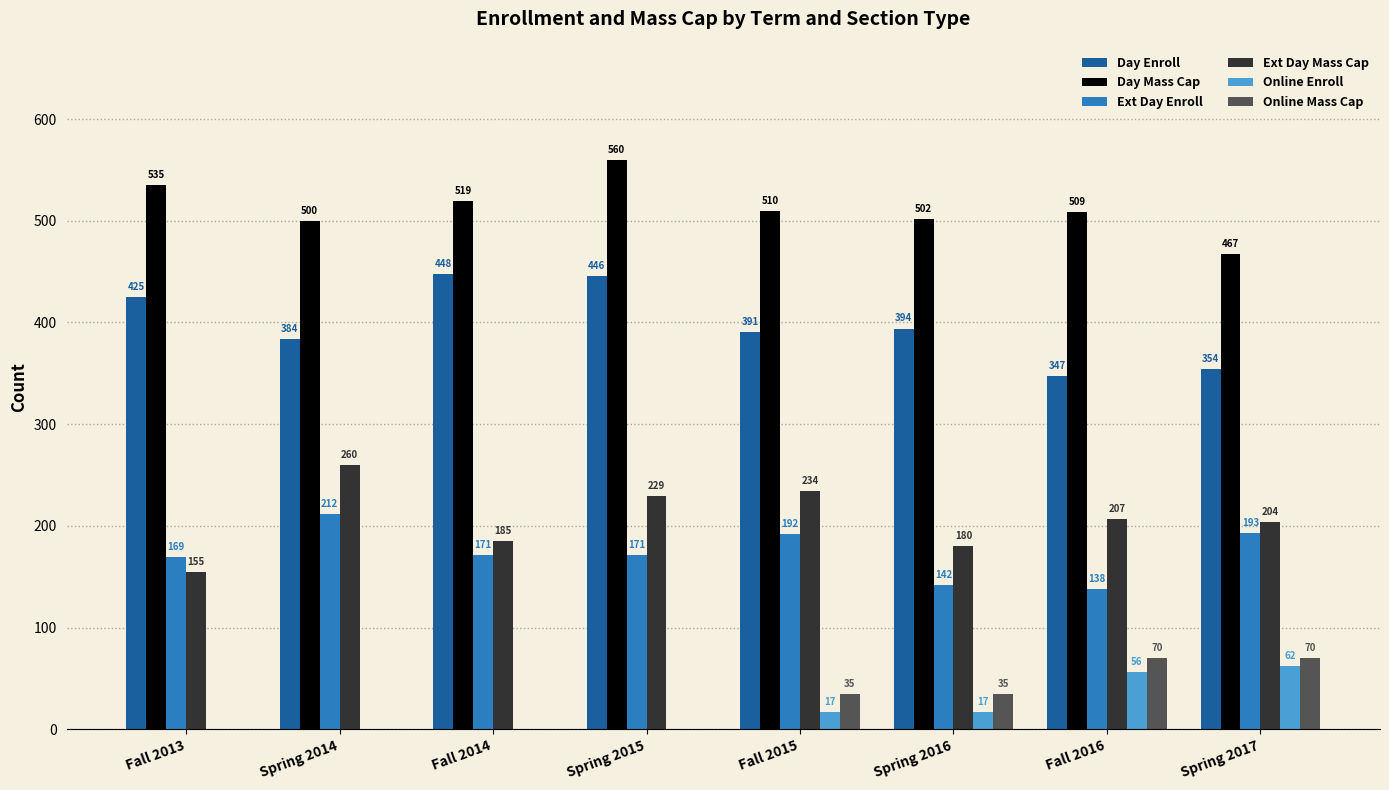

Where is Day Enroll nearest to the value 397?

Spring 2016